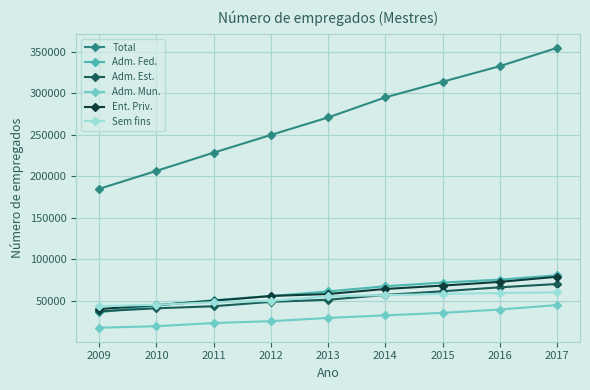

What is the difference between the maximum and second lowest values in the Adm. Fed. series?

36430